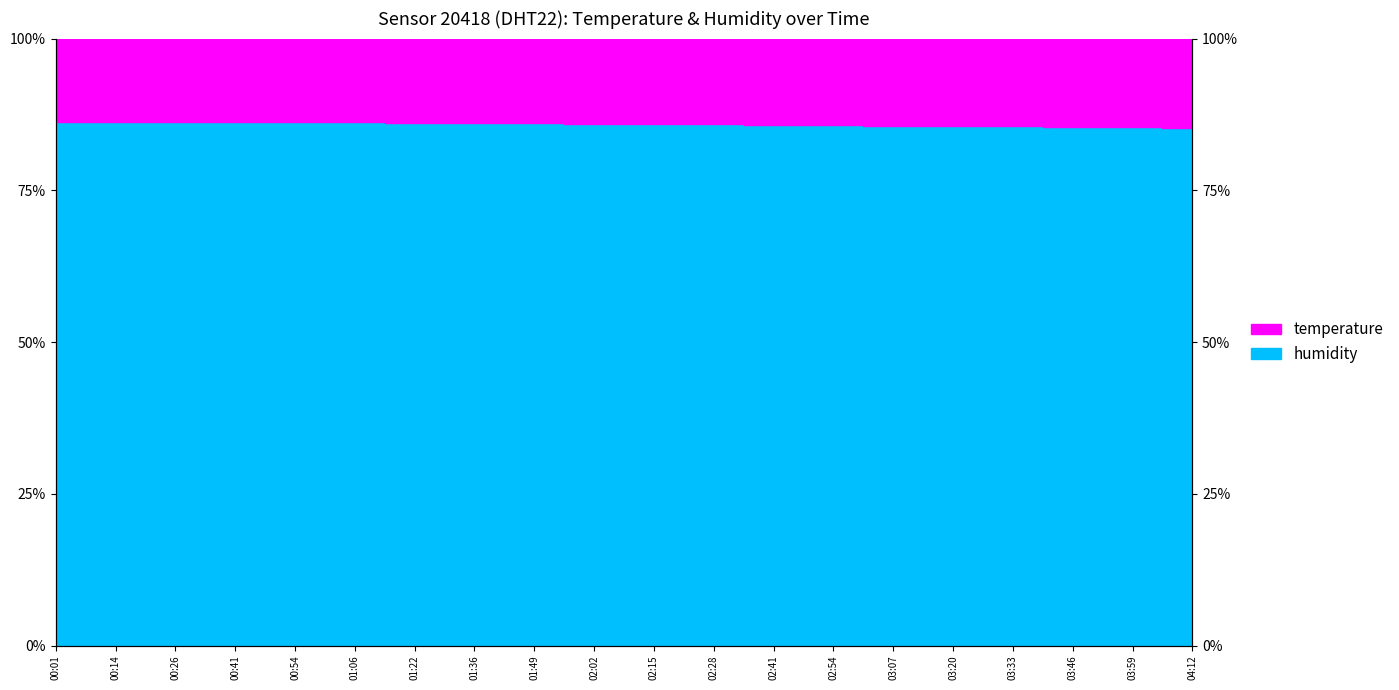

What is the difference between the second highest and second lowest values?

1.2